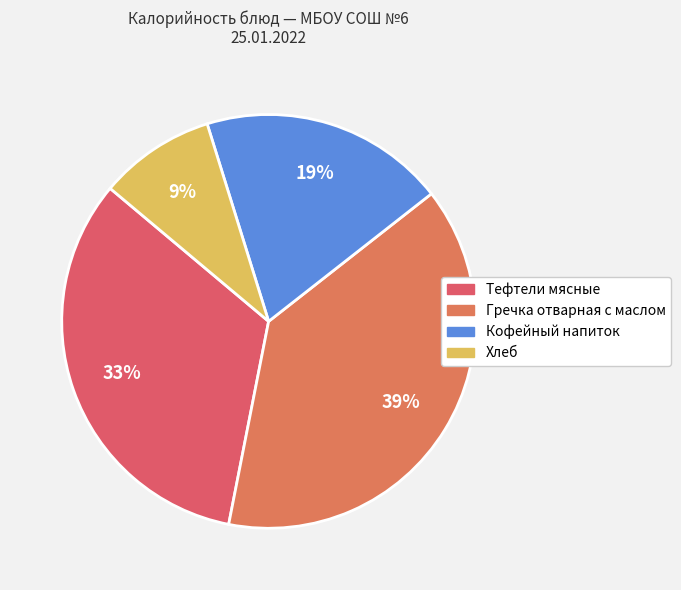

Which category has the biggest portion of the pie?

Гречка отварная с маслом